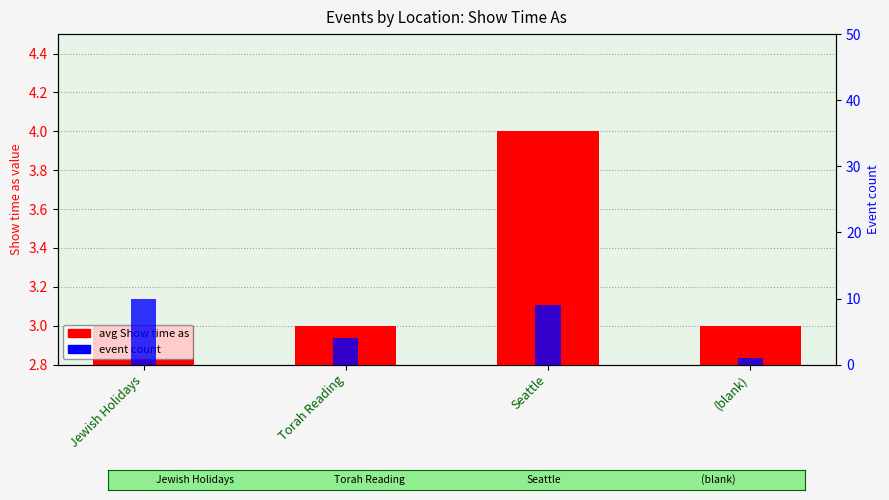

At how many categories does at least one series exceed 8?

2